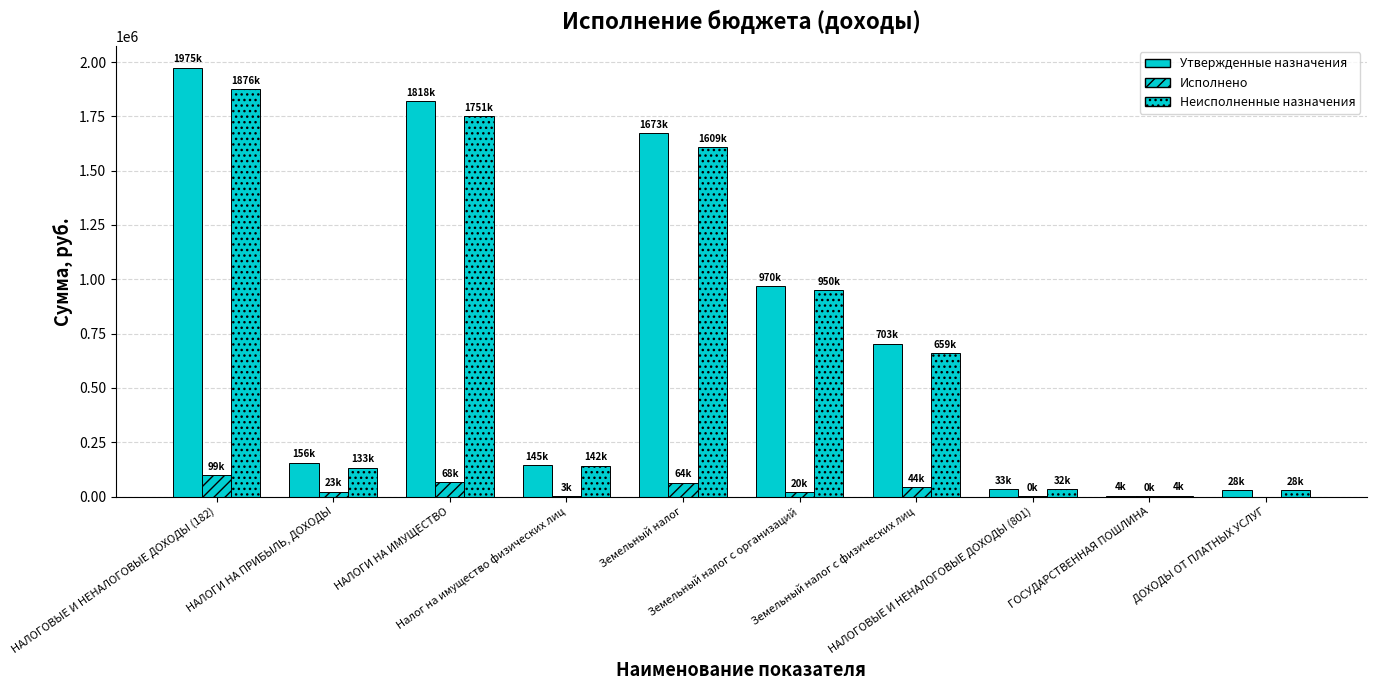

What is the sum of the Утвержденные назначения values at НАЛОГОВЫЕ И НЕНАЛОГОВЫЕ ДОХОДЫ (801) and Земельный налог с физических лиц?

735930.0